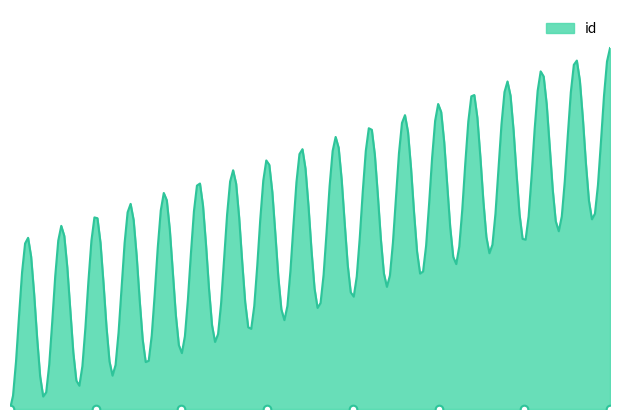

Between 1 and 5, which is larger?

5